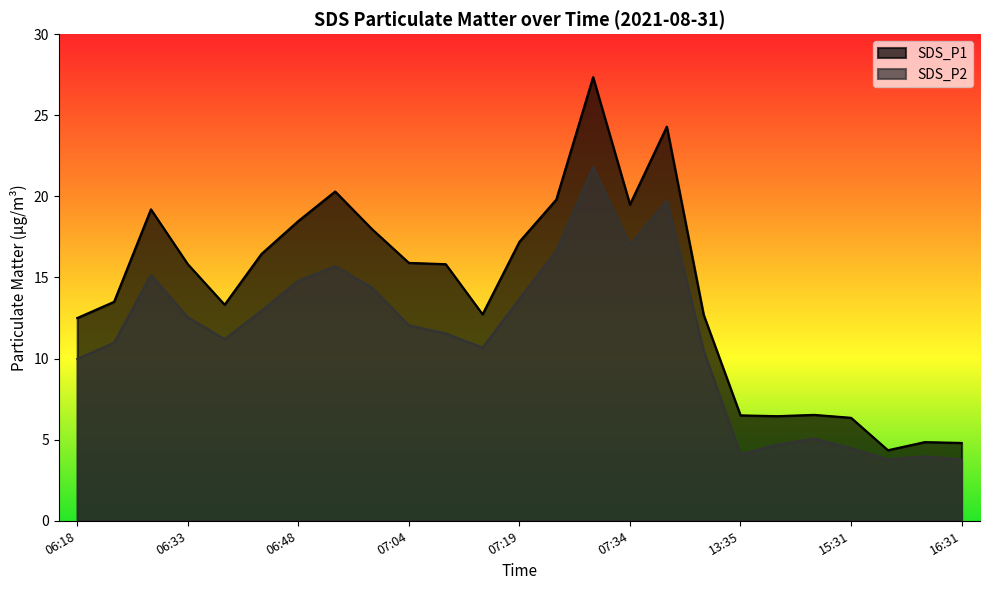

At which label is SDS_P1 closest to 15?

06:33